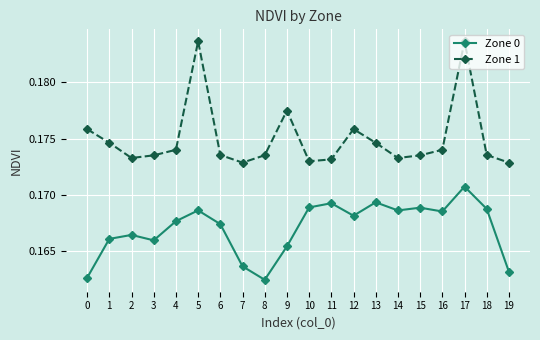

True or false: Zone 1 has a value of 0.3 at 19.

False